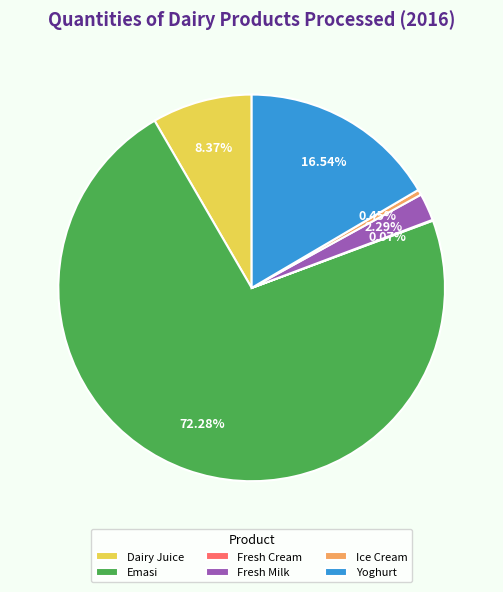

Do Ice Cream and Emasi together represent more than half of the pie?

Yes